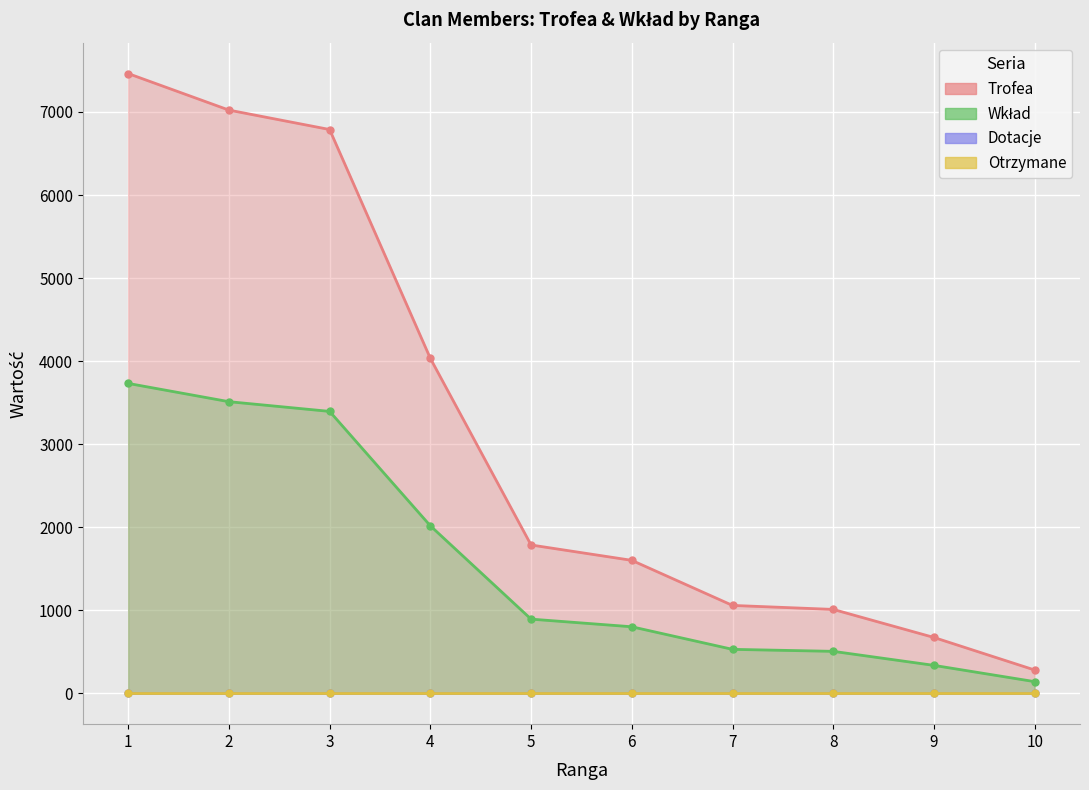

True or false: Wkład and Trofea cross at least once.

False